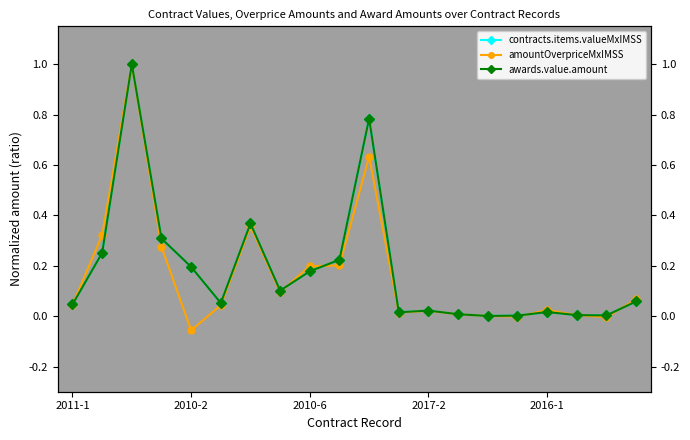

Which series has the largest total across all categories?

contracts.items.valueMxIMSS